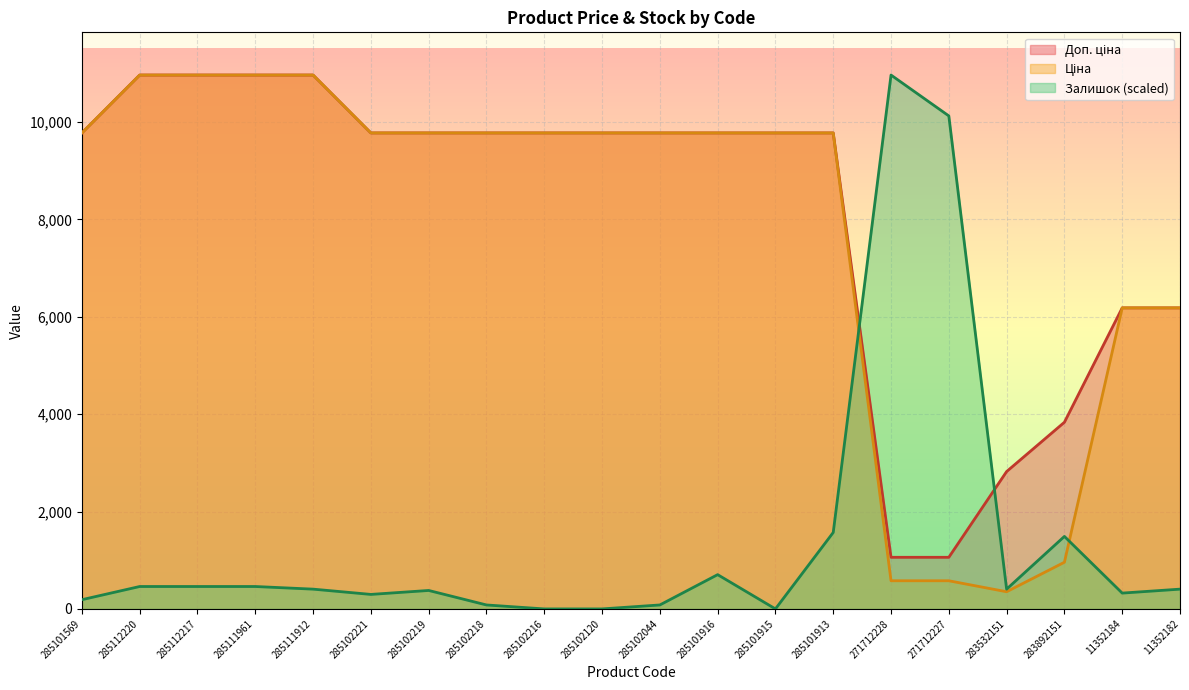

Where is Залишок nearest to the value 5482?

285101913